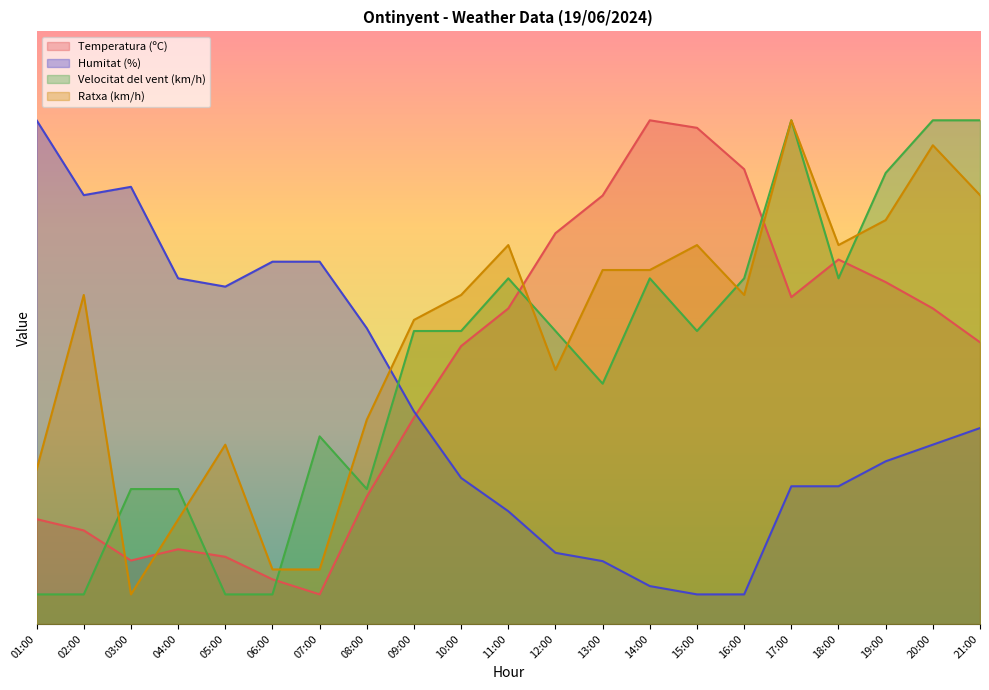

Where does the Humitat (%) series first go above 30?

01:00